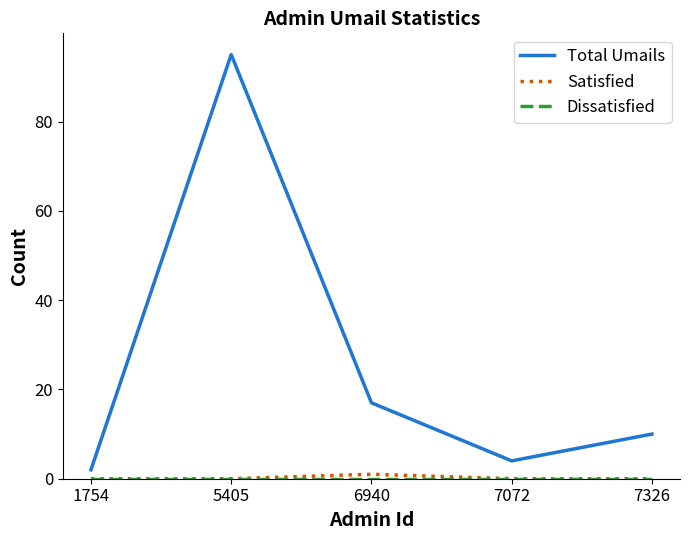

At which category is the sum across all series the highest?

5405